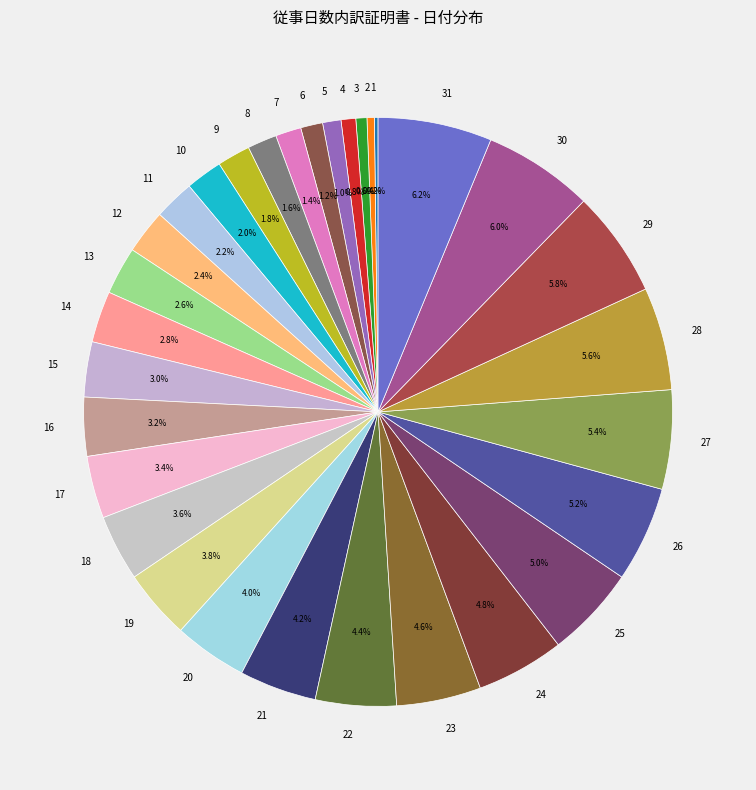

Is there any slice that represents more than half of the pie?

No